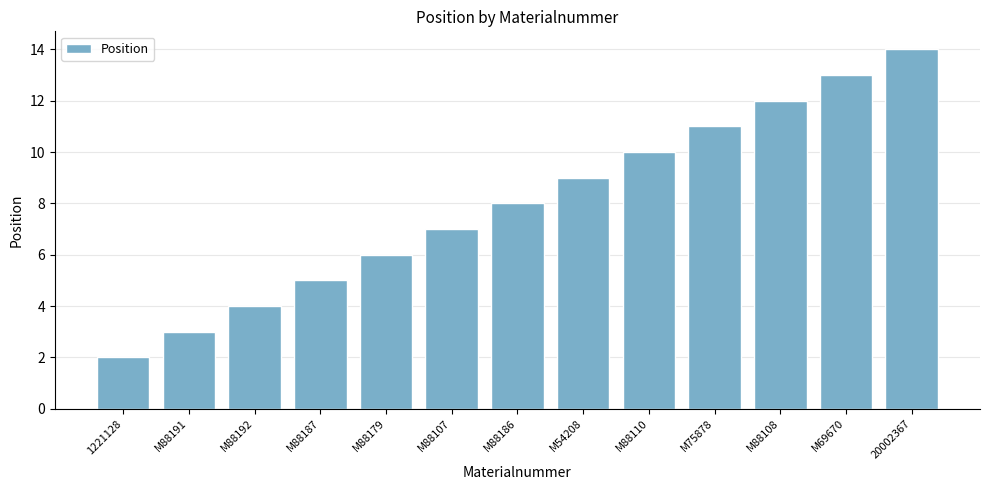

How many categories are shown in the chart?

13